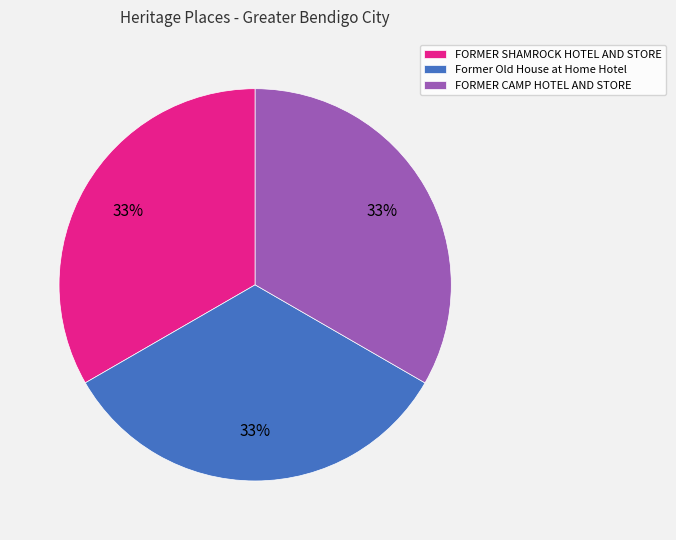

What is the ratio of the value at FORMER SHAMROCK HOTEL AND STORE to the value at Former Old House at Home Hotel?

1.0